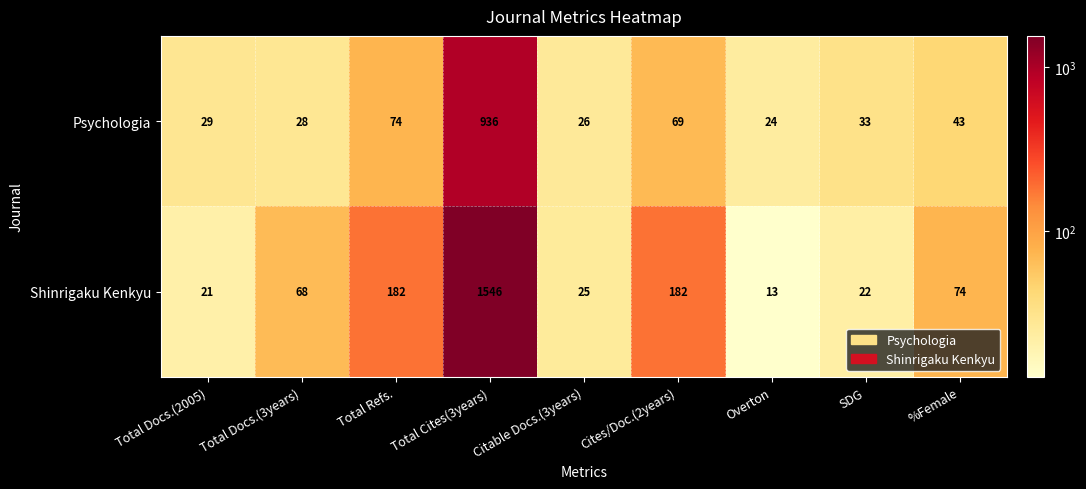

What value does the Psychologia series have at Cites/Doc.(2years), to the nearest 50?

50